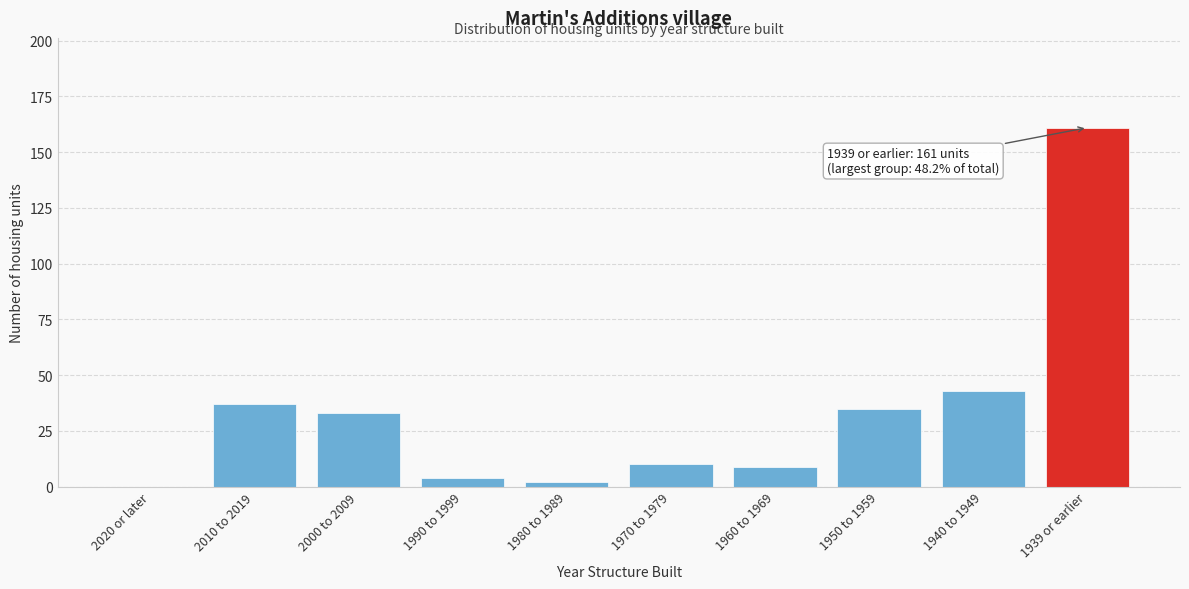

Reading left to right, list all the values displayed in this chart.

2020 or later=0	2010 to 2019=37	2000 to 2009=33	1990 to 1999=4	1980 to 1989=2	1970 to 1979=10	1960 to 1969=9	1950 to 1959=35	1940 to 1949=43	1939 or earlier=161